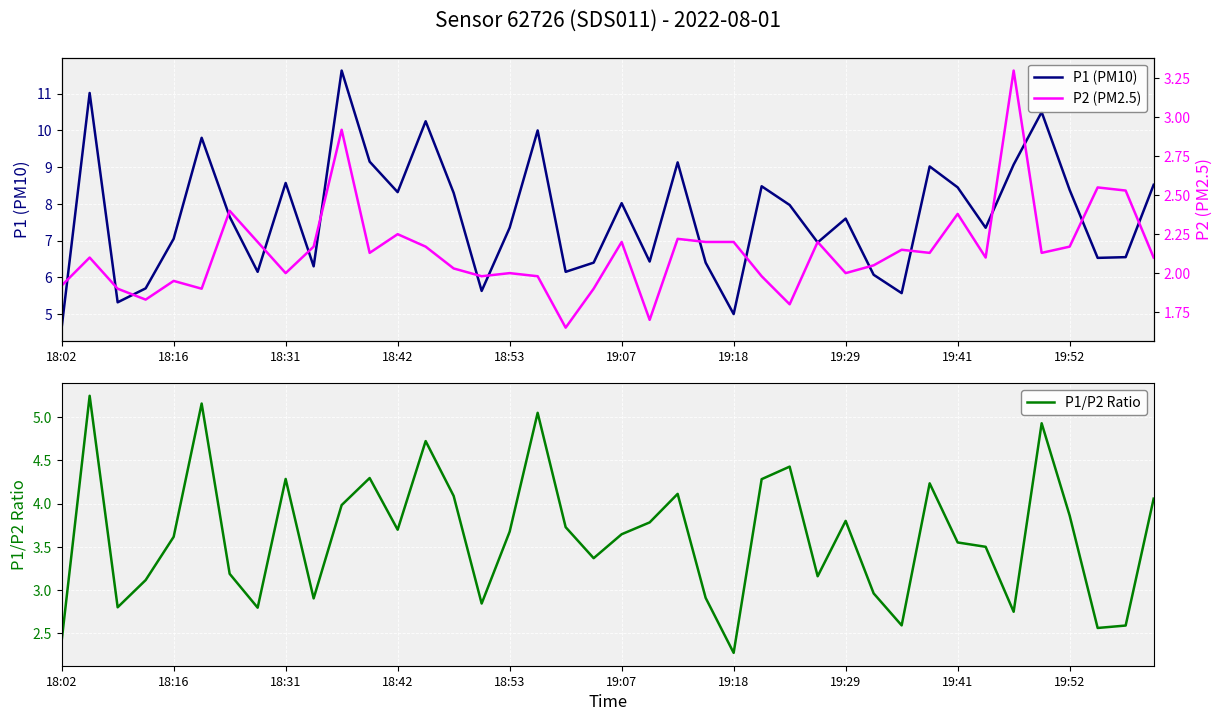

Rank the series at 18:02 from lowest to highest value.

P2 (PM2.5), P1/P2 Ratio, P1 (PM10)